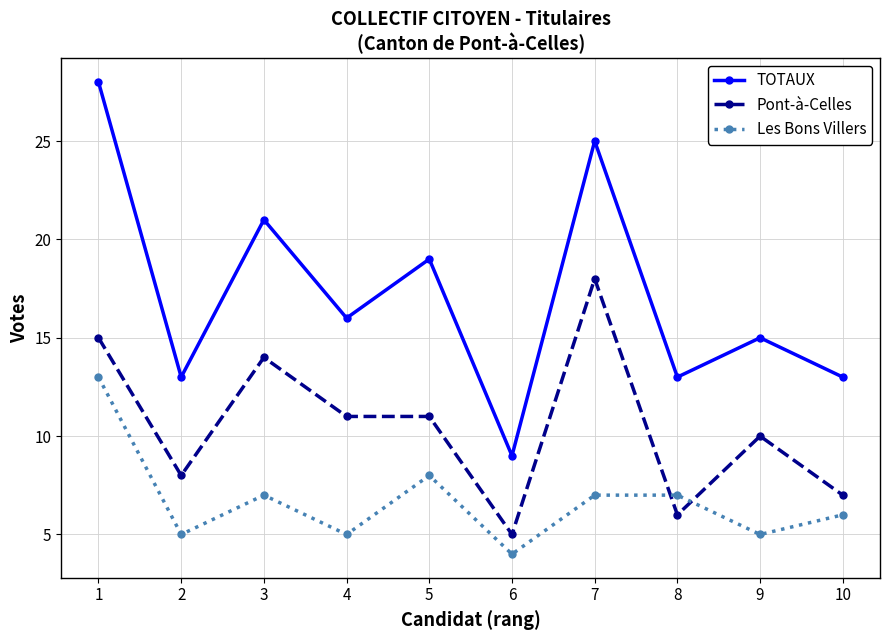

How many data points in TOTAUX are less than 16?

5